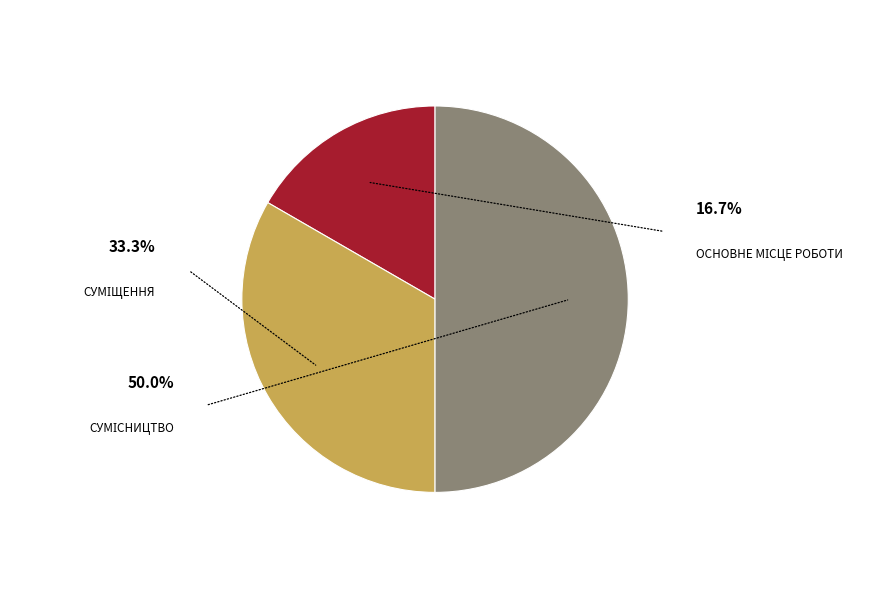

Which category has the smallest portion of the pie?

Основне місце роботи